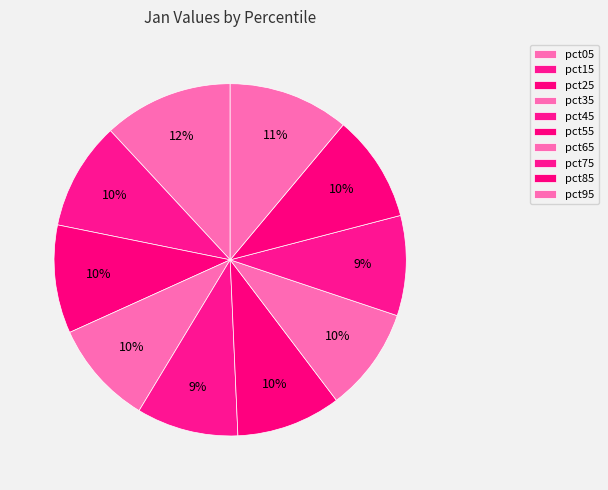

How much of the chart is everything except pct45?

90.7%